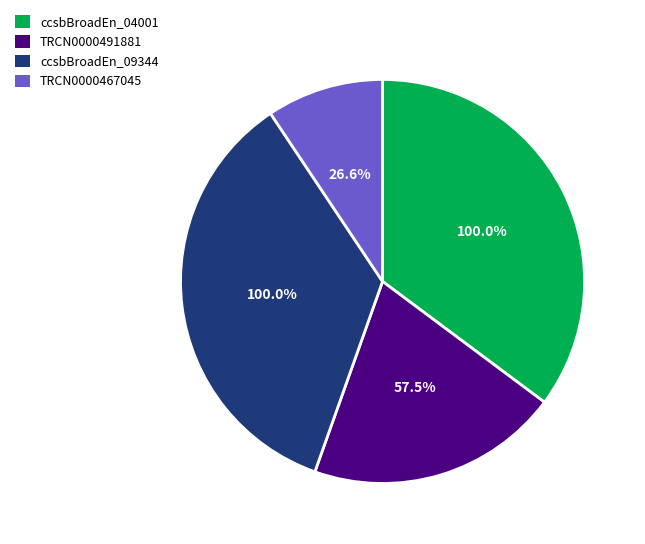

What percentage is the TRCN0000467045 slice, to the nearest percent?

9%